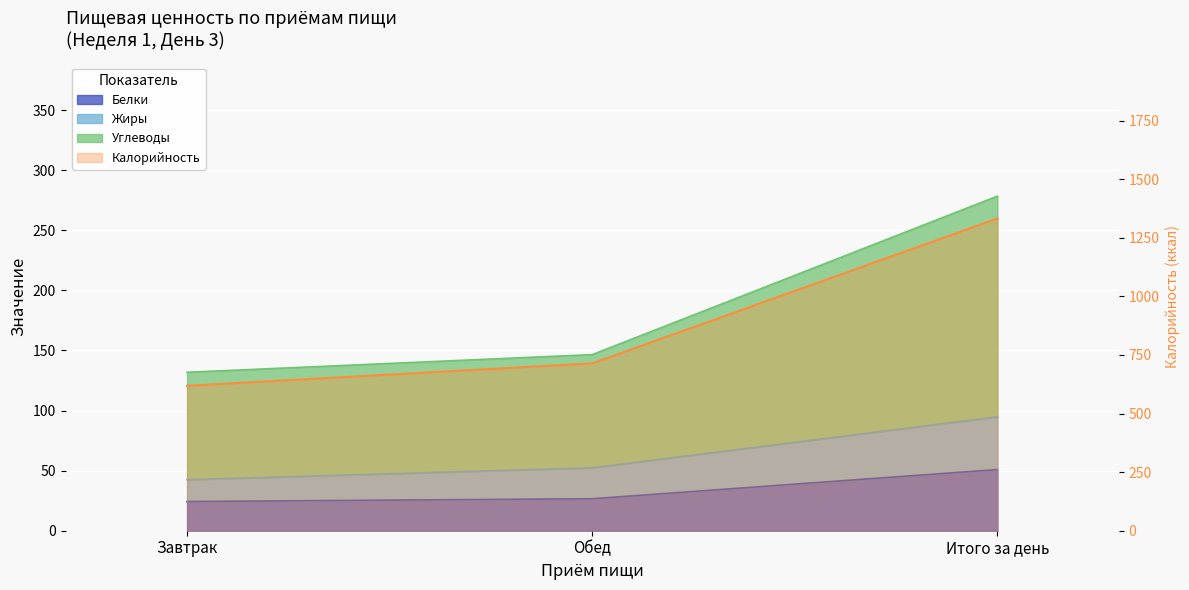

What is the label of the 3rd point from the right?

Завтрак